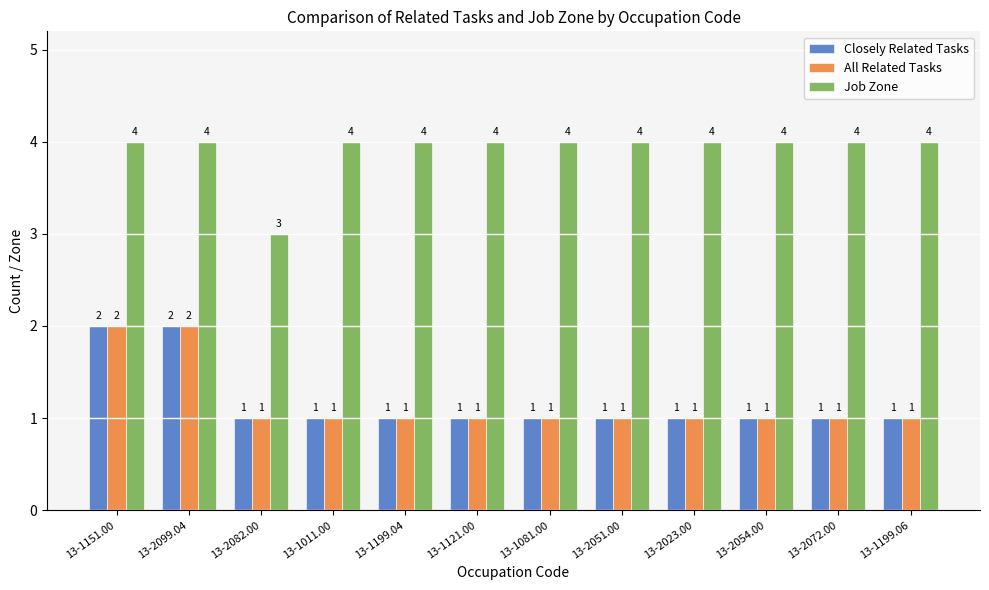

What are all the series names shown in the legend?

Closely Related Tasks, All Related Tasks, Job Zone